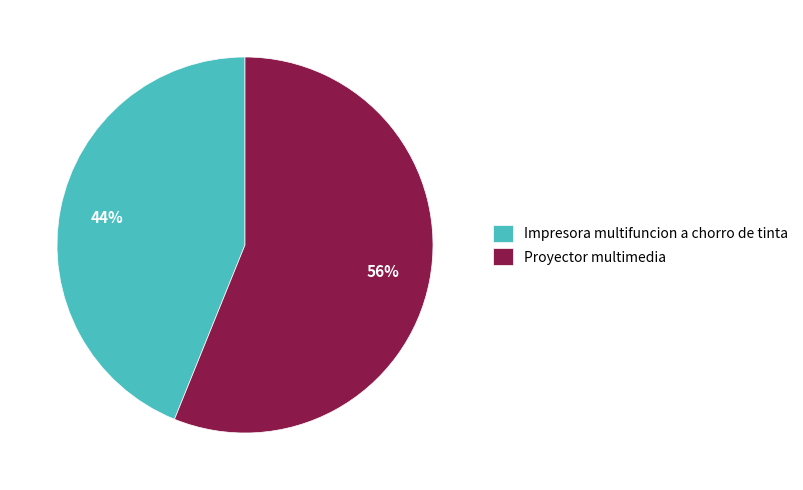

True or false: Proyector multimedia accounts for 56% of the total.

True